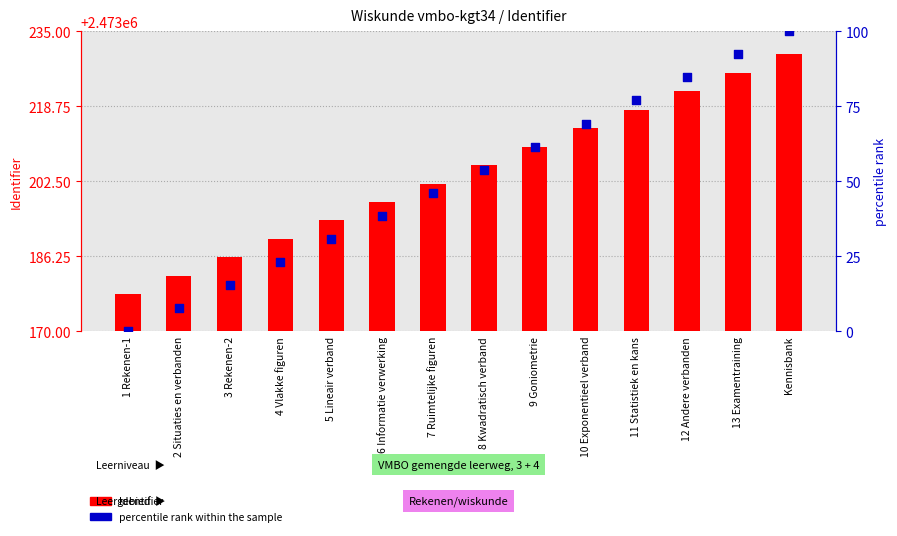

Which series has the largest total across all categories?

Identifier